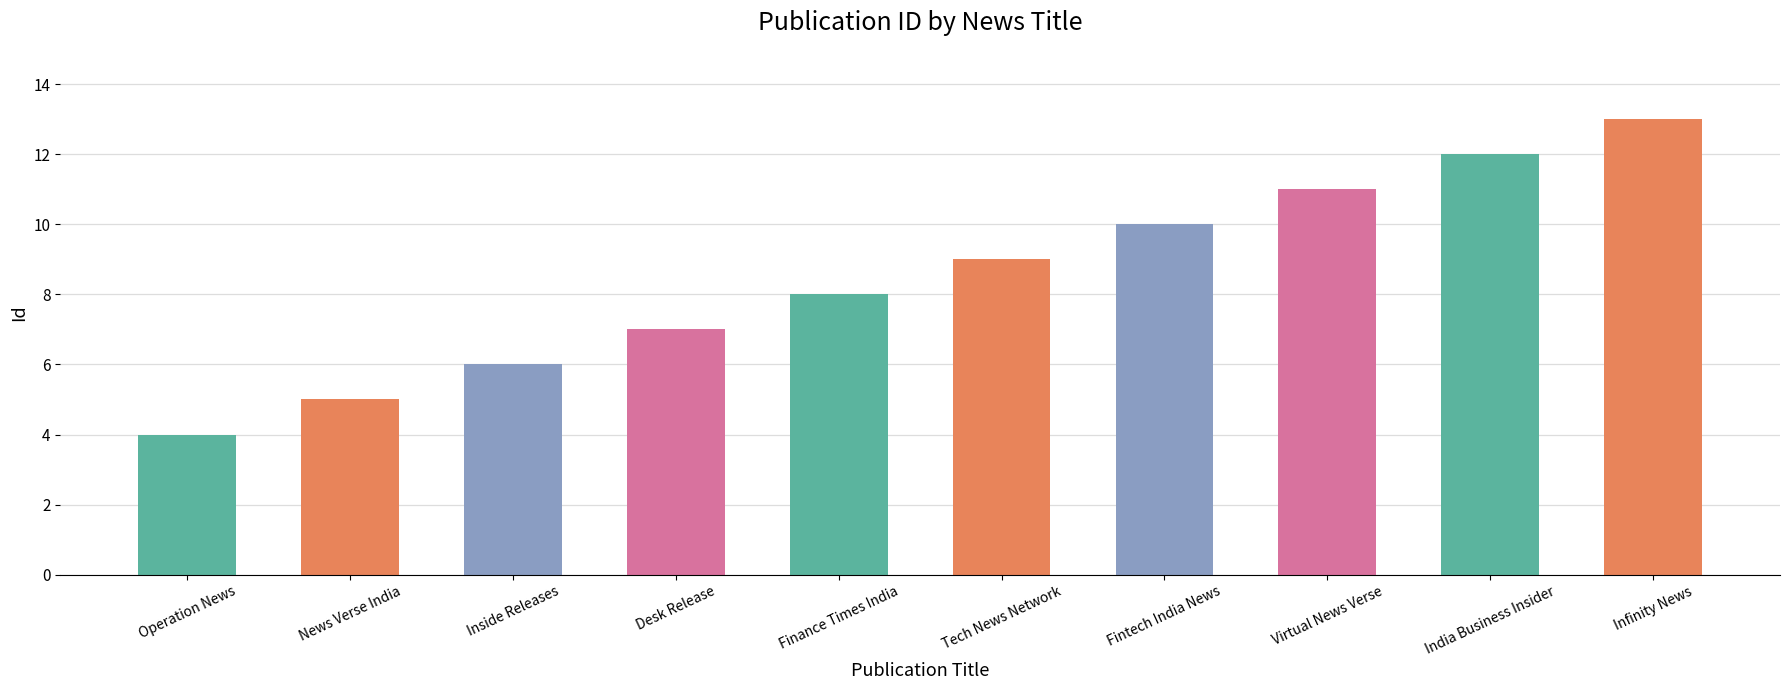

List the labels in order of value, smallest first.

Operation News, News Verse India, Inside Releases, Desk Release, Finance Times India, Tech News Network, Fintech India News, Virtual News Verse, India Business Insider, Infinity News